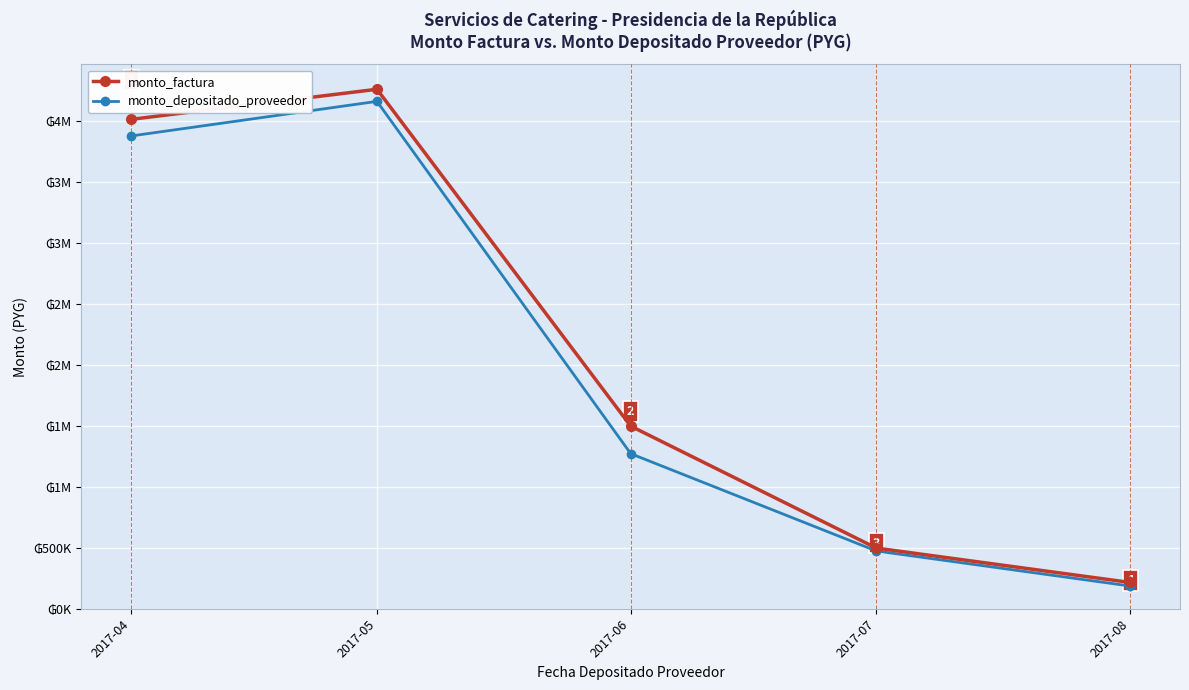

What is the difference between the highest and lowest values at 2017-07?

23809